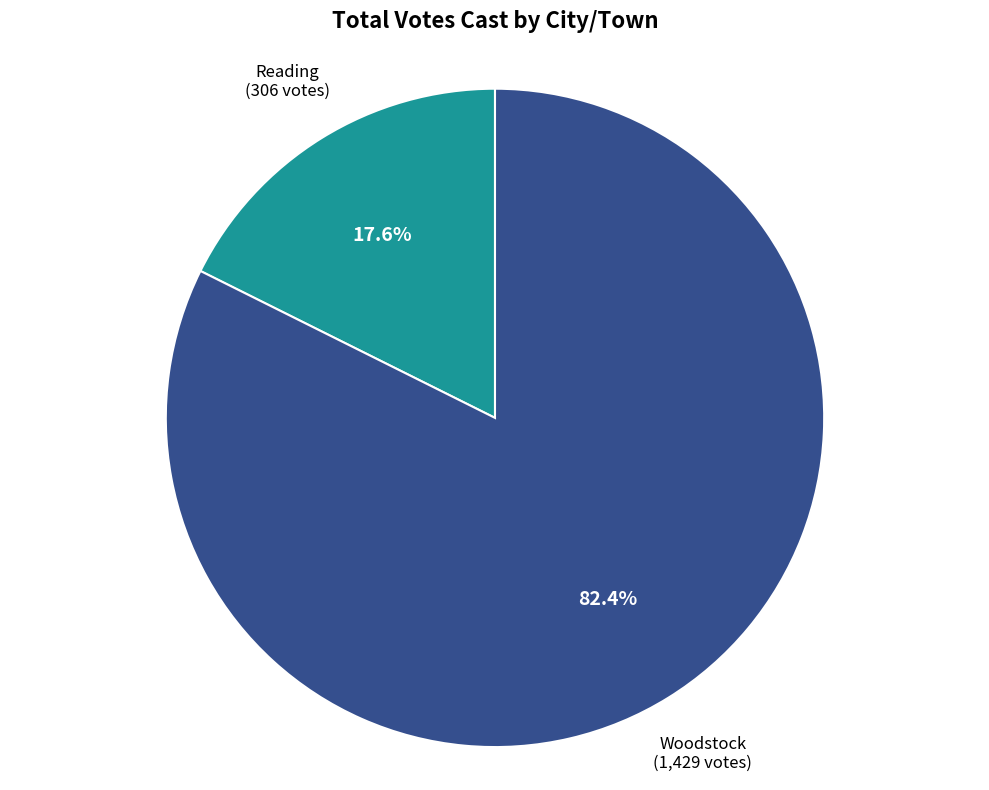

What percentage is the Reading slice, to the nearest percent?

18%